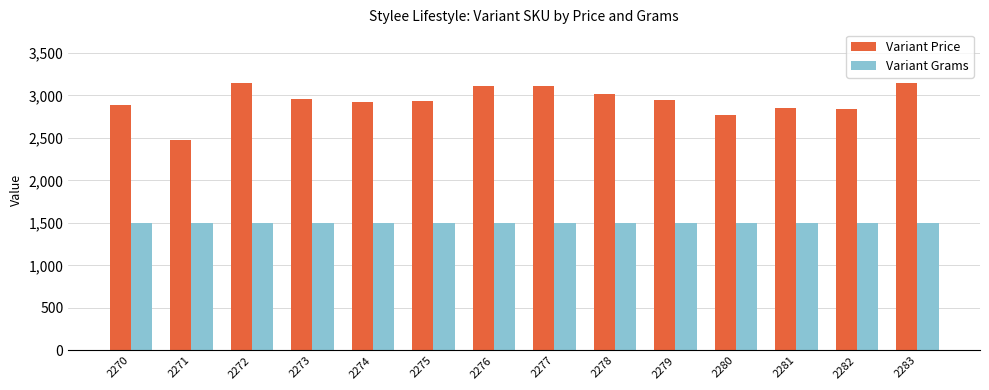

At how many categories does at least one series exceed 2068?

14